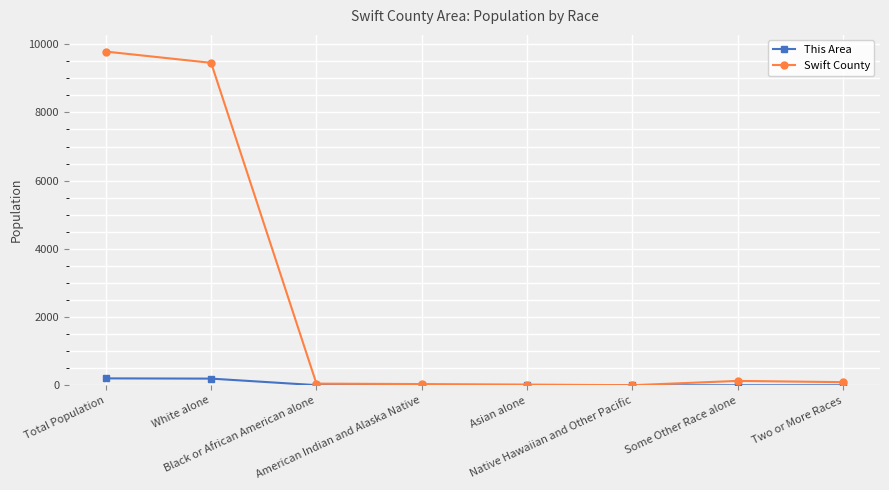

What are all the series names shown in the legend?

This Area, Swift County